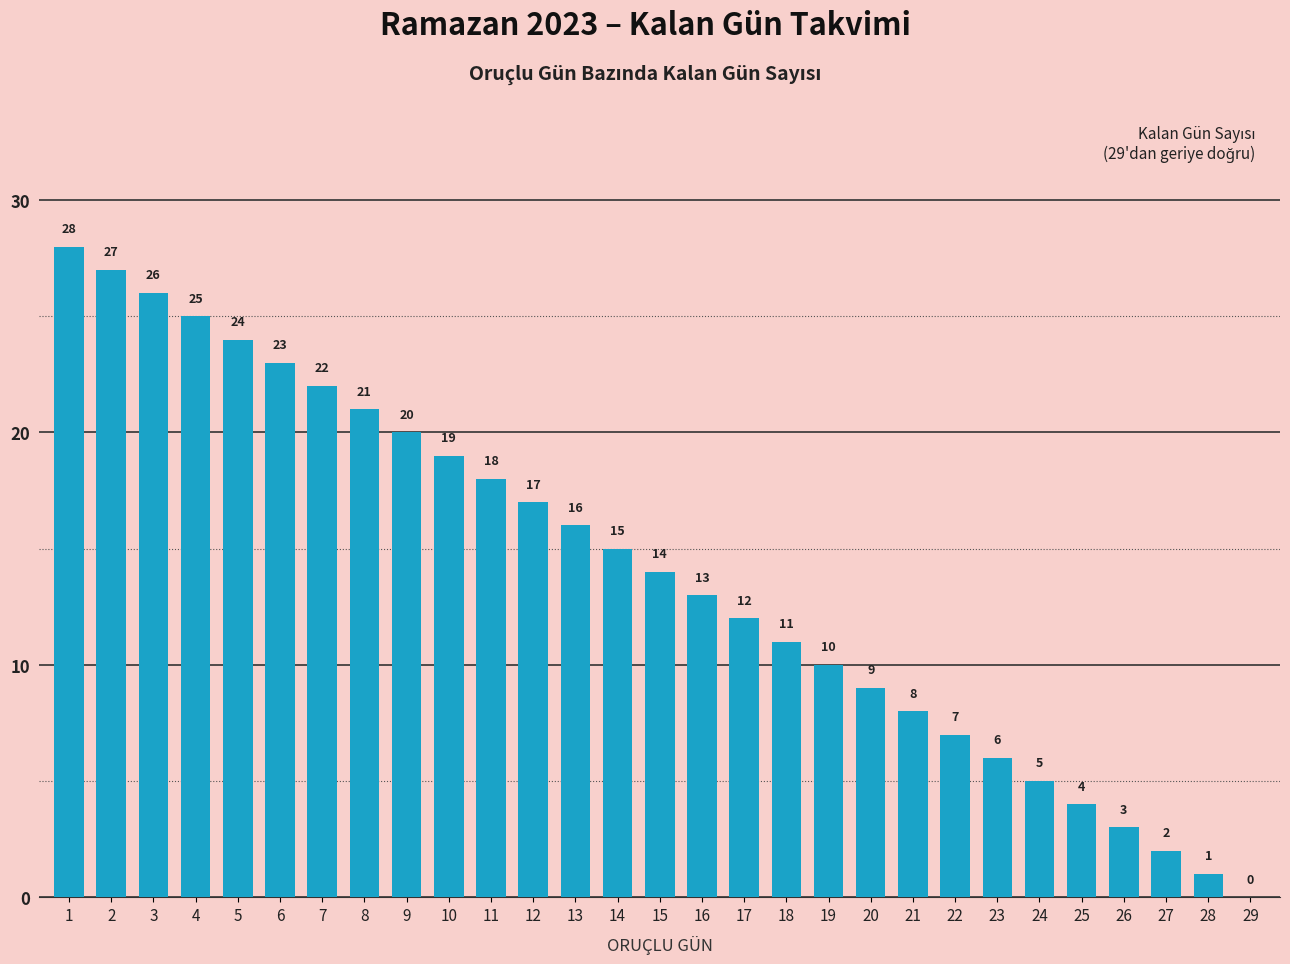

What is the greatest value displayed?

28